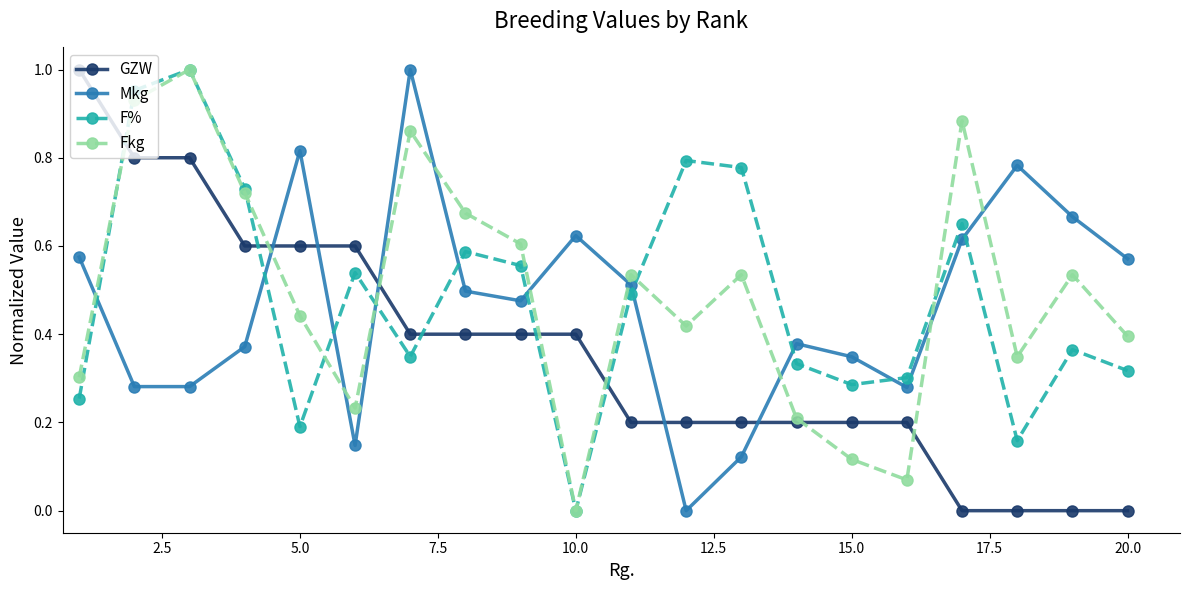

True or false: Mkg has more than 1 points higher than both neighbors.

True